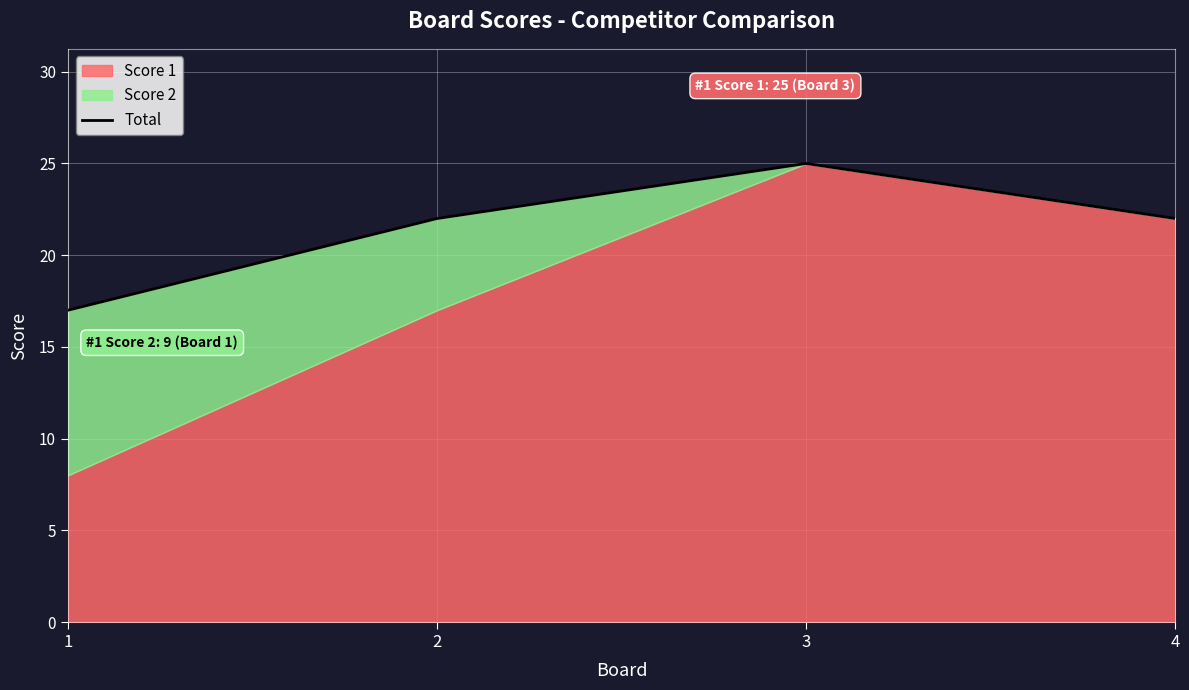

Is it true that the value at 2 is 10?

False